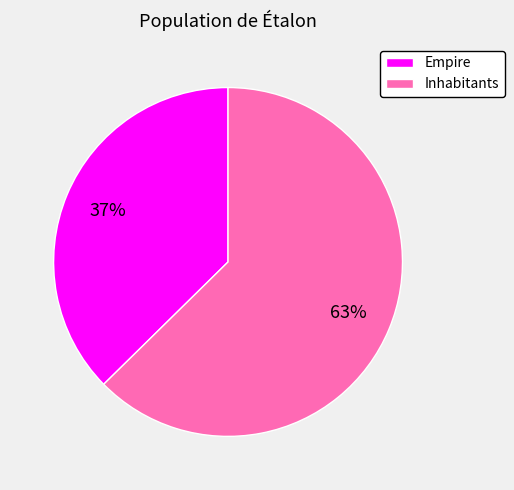

What is the ratio of the value at Empire to the value at Inhabitants?

0.6